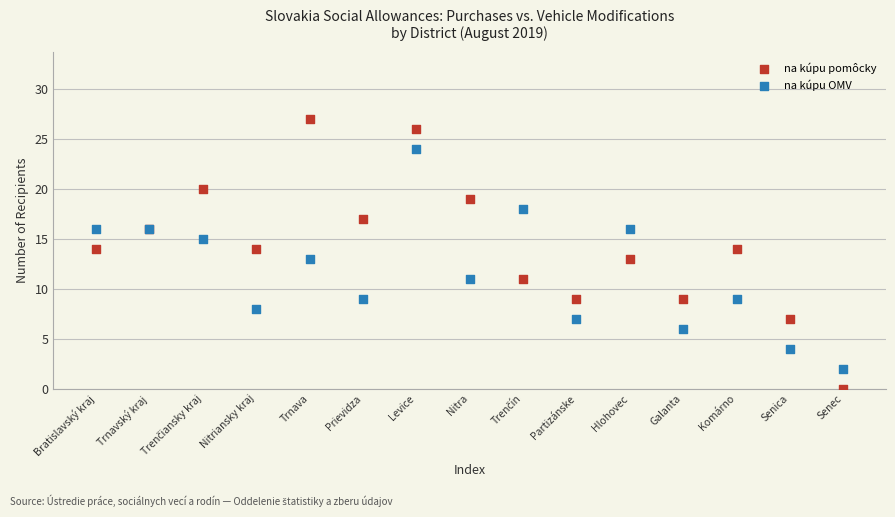

What are all the series names shown in the legend?

na kúpu pomôcky, na kúpu OMV